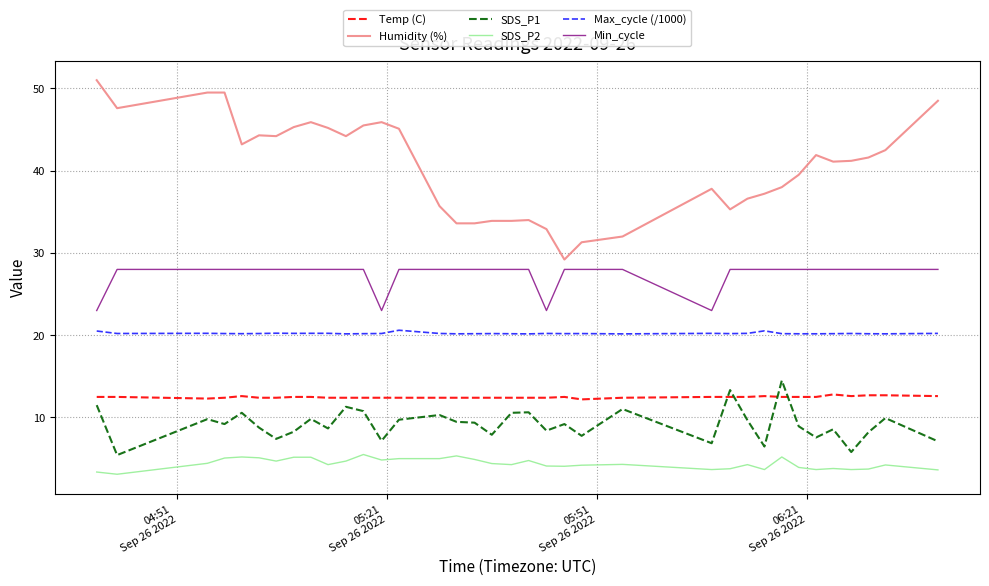

What is the greatest value displayed?

51.0